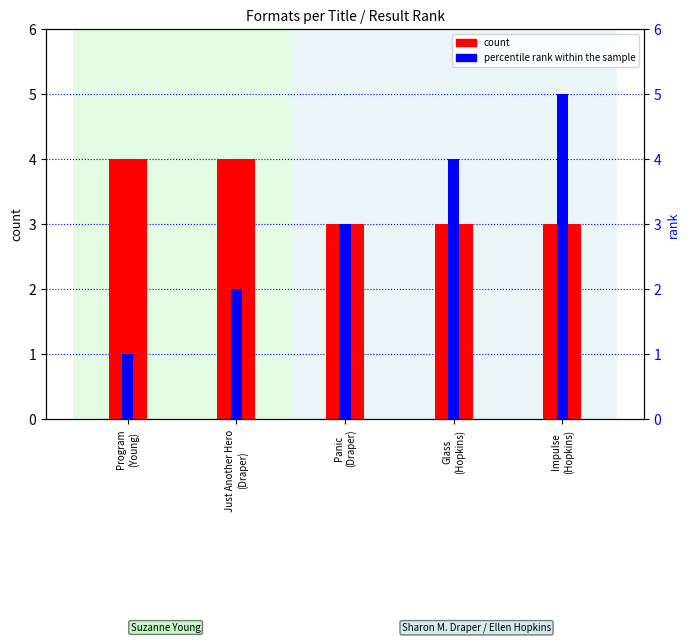

What is the sum of the count values at Program
(Young) and Panic
(Draper)?

7